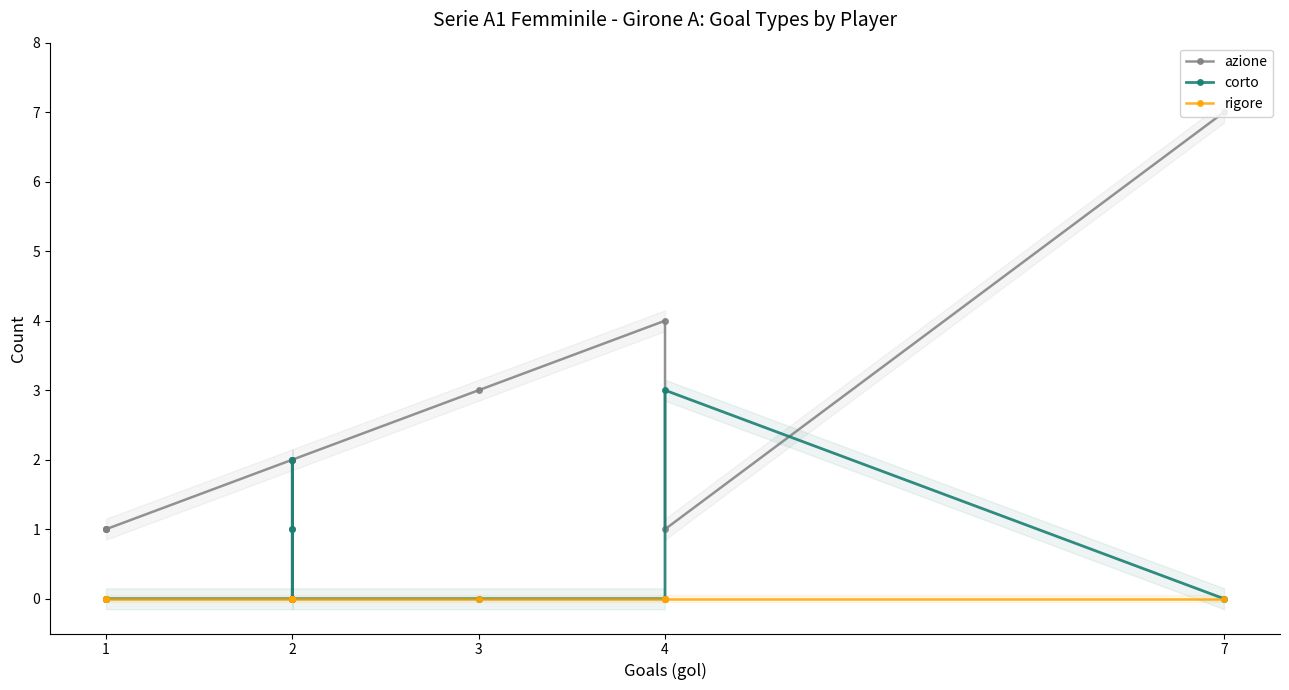

At how many categories does at least one series exceed 4?

1